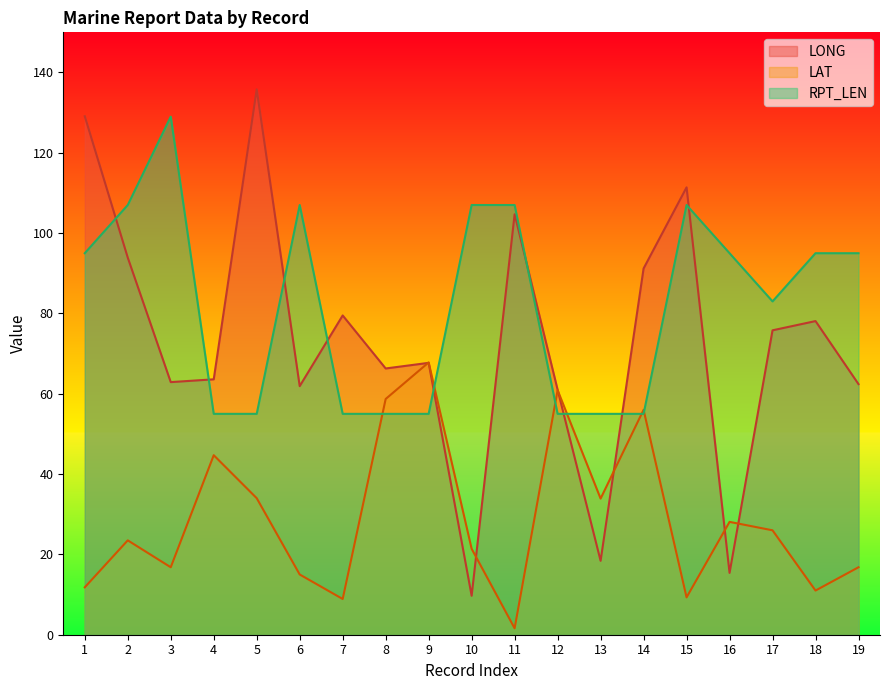

At how many categories does at least one series exceed 32?

19